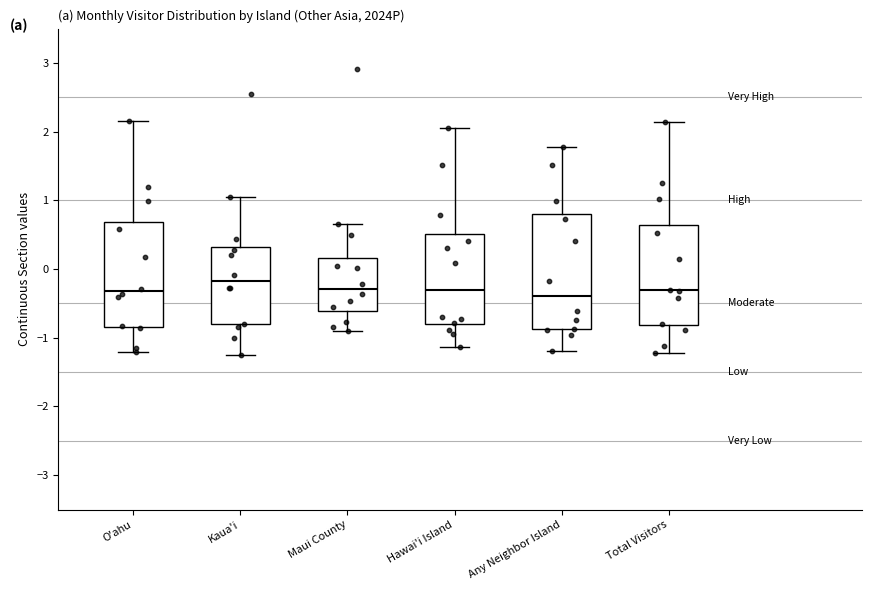

Reading left to right, transcribe this box plot: for each box, give where its median line is, the range the box spans, and where its two whiskers end, as read against the y-axis. The values are not printed on the chart, so give them approximately, as read against the axis.

O'ahu: median -0.3, box -0.8 to 0.7, whiskers -1.2 to 2.2
Kaua'i: median -0.2, box -0.8 to 0.3, whiskers -1.3 to 1.1
Maui County: median -0.3, box -0.6 to 0.2, whiskers -0.9 to 0.7
Hawai'i Island: median -0.3, box -0.8 to 0.5, whiskers -1.1 to 2.1
Any Neighbor Island: median -0.4, box -0.9 to 0.8, whiskers -1.2 to 1.8
Total Visitors: median -0.3, box -0.8 to 0.6, whiskers -1.2 to 2.1